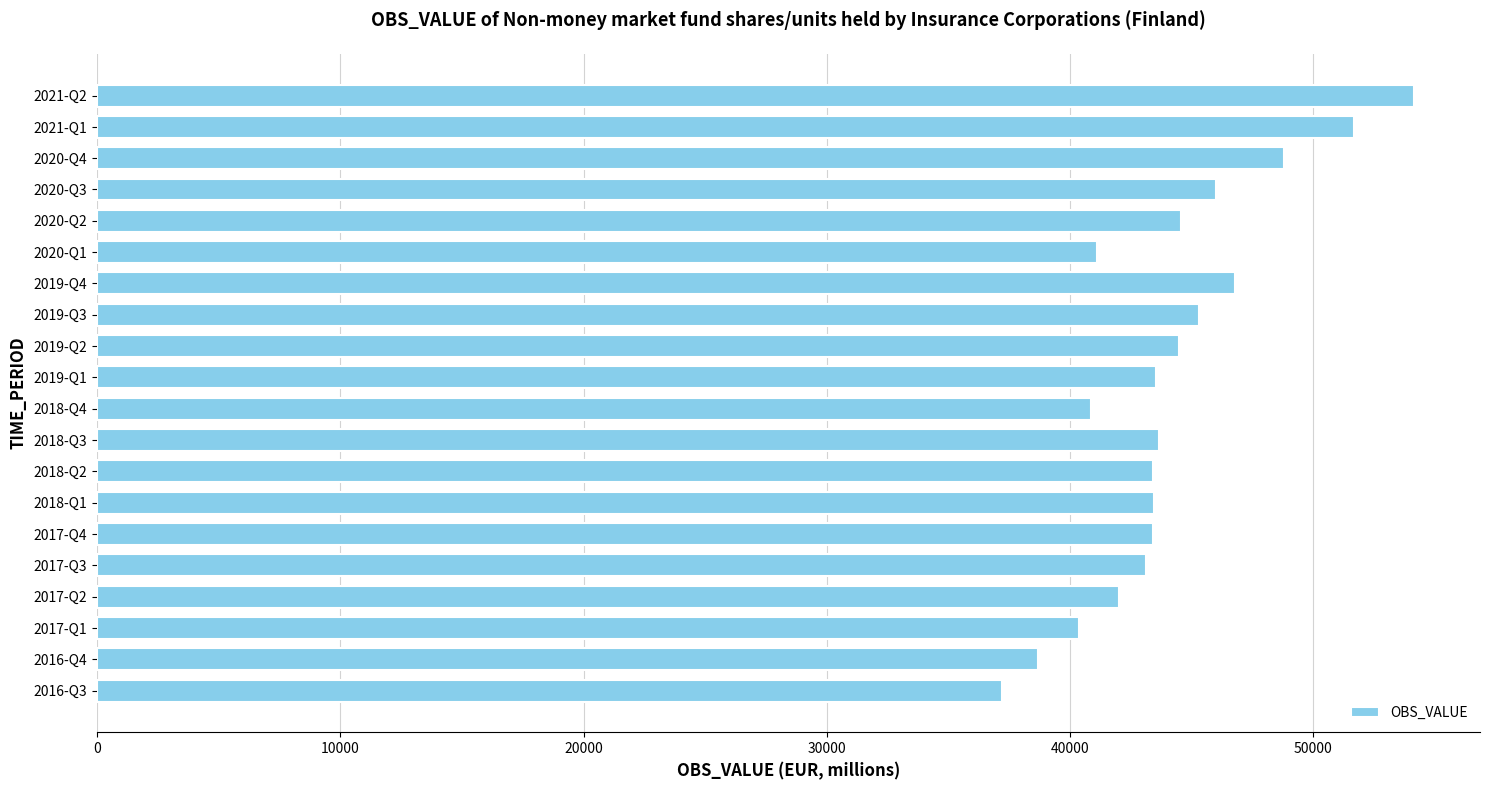

How many categories are shown in the chart?

20